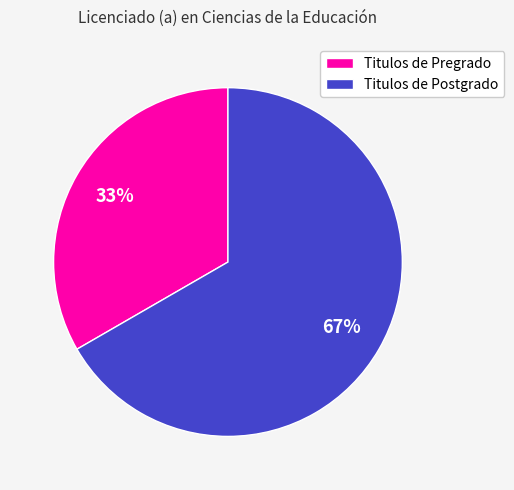

Is the sum of Titulos de Postgrado and Titulos de Pregrado greater than half?

Yes